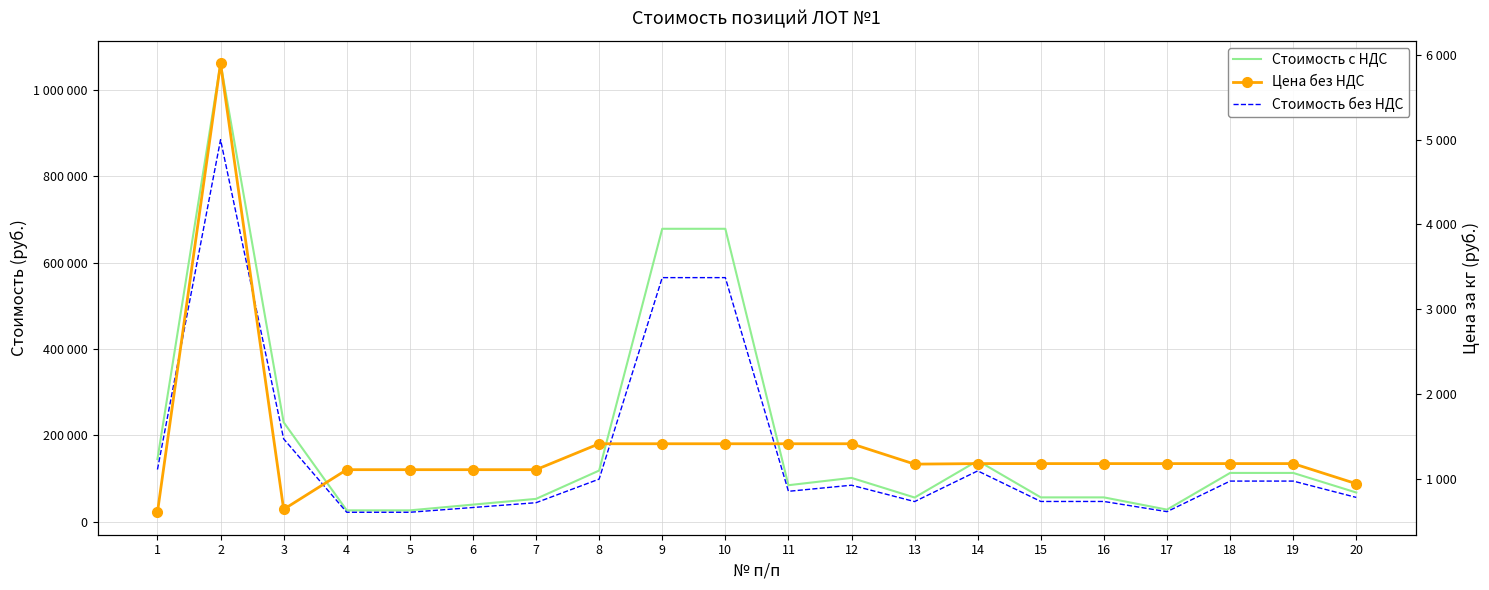

At which label is Стоимость с НДС closest to 544299?

9